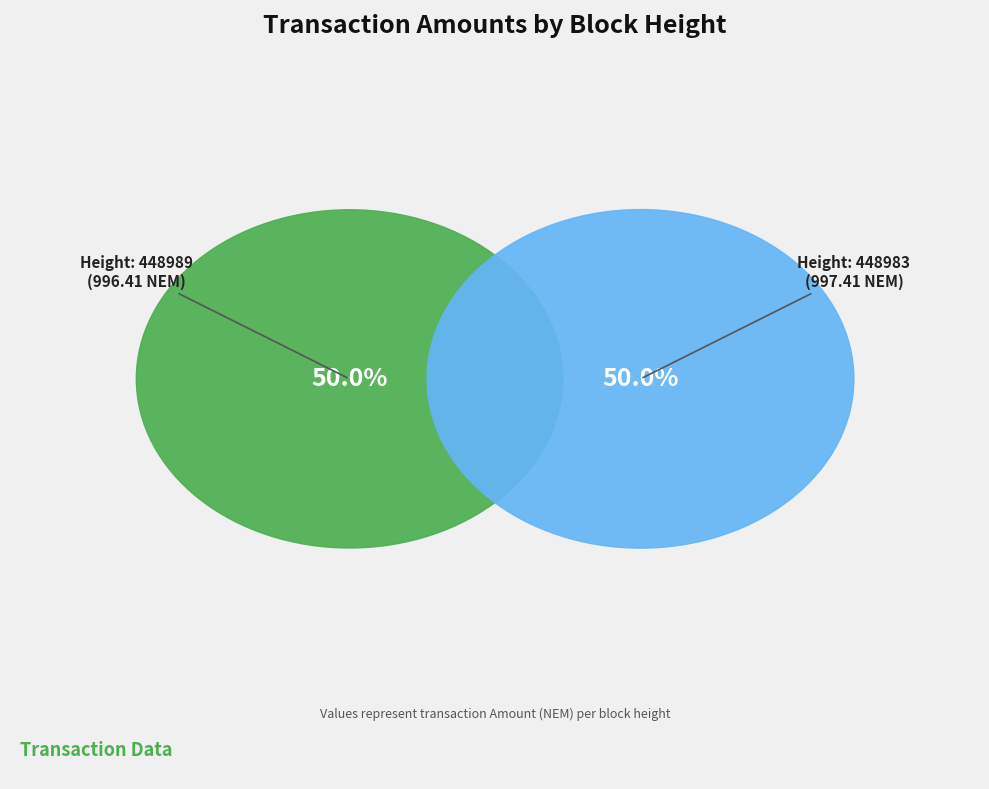

To the nearest percent, what percentage of the pie is 448989?

50%